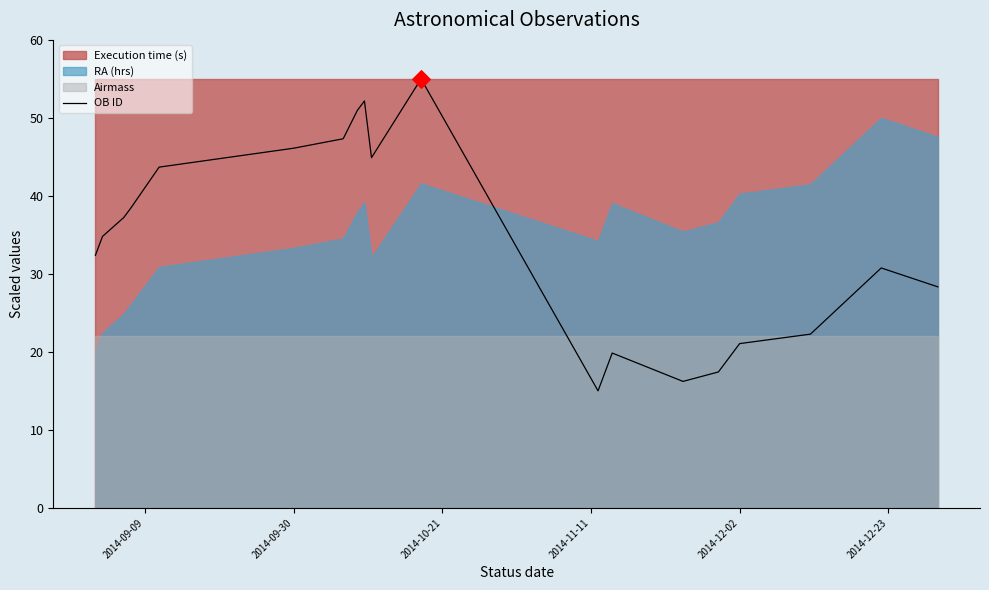

What is the highest value of the OB ID series?

55.0